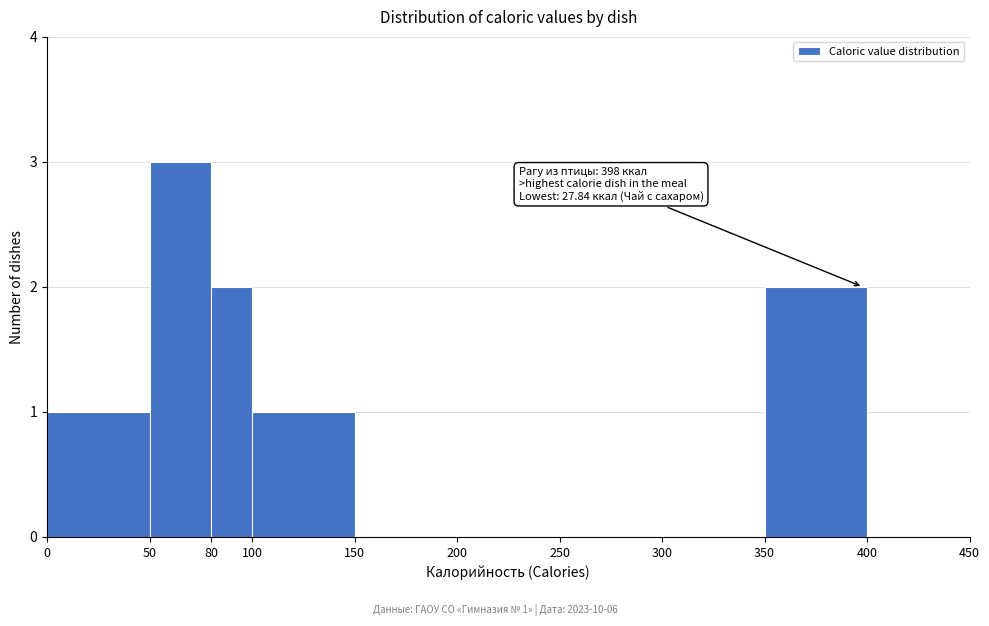

Over which range of the x-axis is the bar tallest?

50 to 80